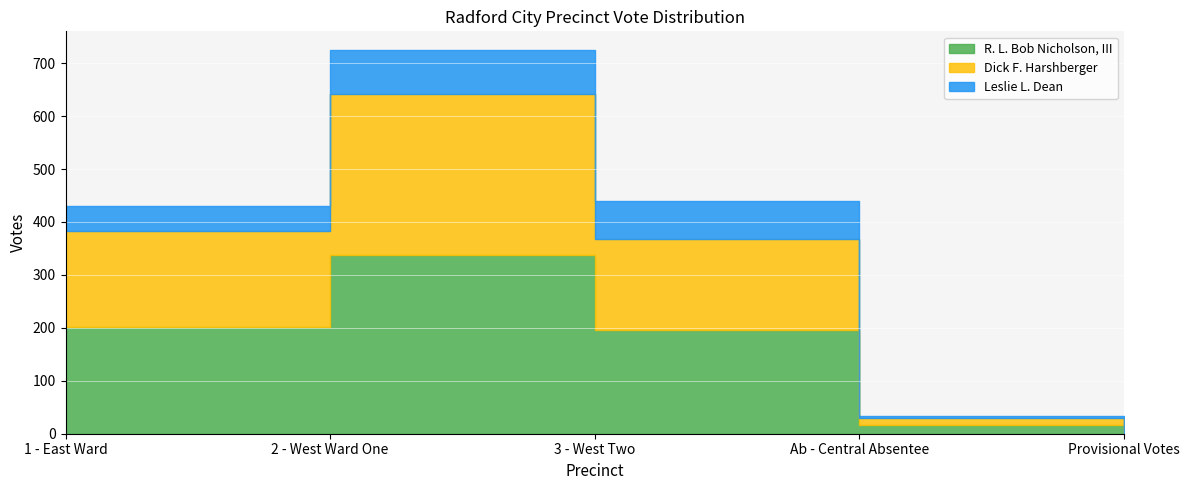

Reading left to right, transcribe all the data shown in this chart.

R. L. Bob Nicholson, III: 1 - East Ward=202	2 - West Ward One=337	3 - West Two=196	Ab - Central Absentee=17	Provisional Votes=0
Dick F. Harshberger: 1 - East Ward=181	2 - West Ward One=305	3 - West Two=172	Ab - Central Absentee=12	Provisional Votes=0
Leslie L. Dean: 1 - East Ward=48	2 - West Ward One=82	3 - West Two=71	Ab - Central Absentee=5	Provisional Votes=0